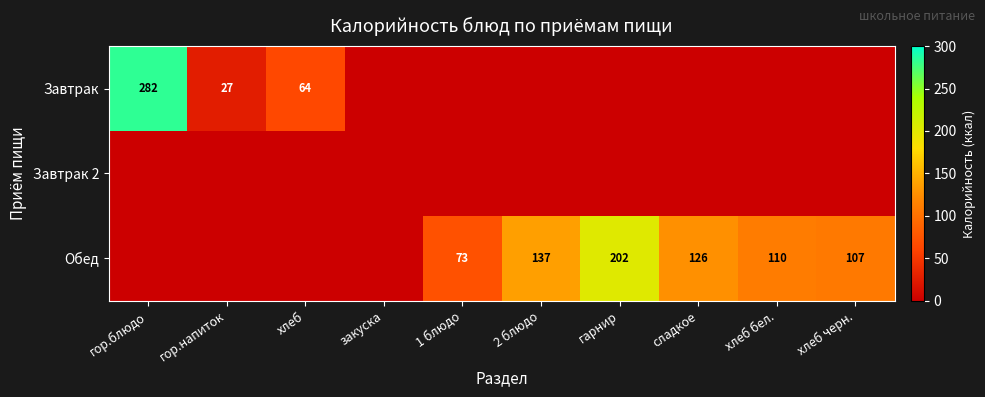

Is it true that Завтрак equals 182 at гор.блюдо?

False